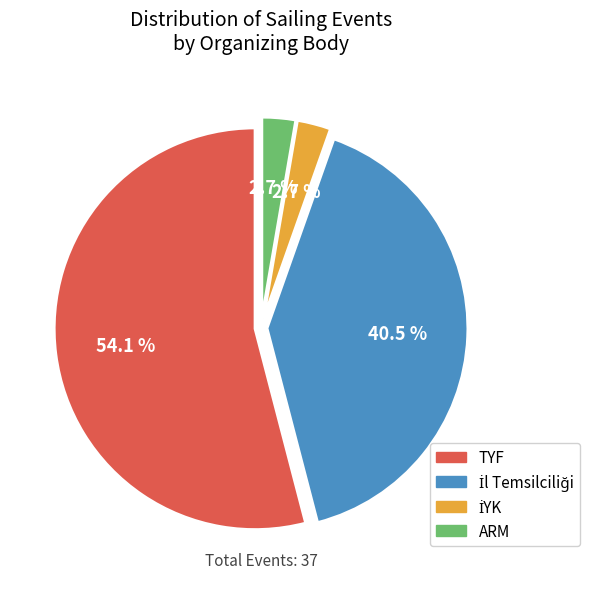

Which slice is the largest?

TYF